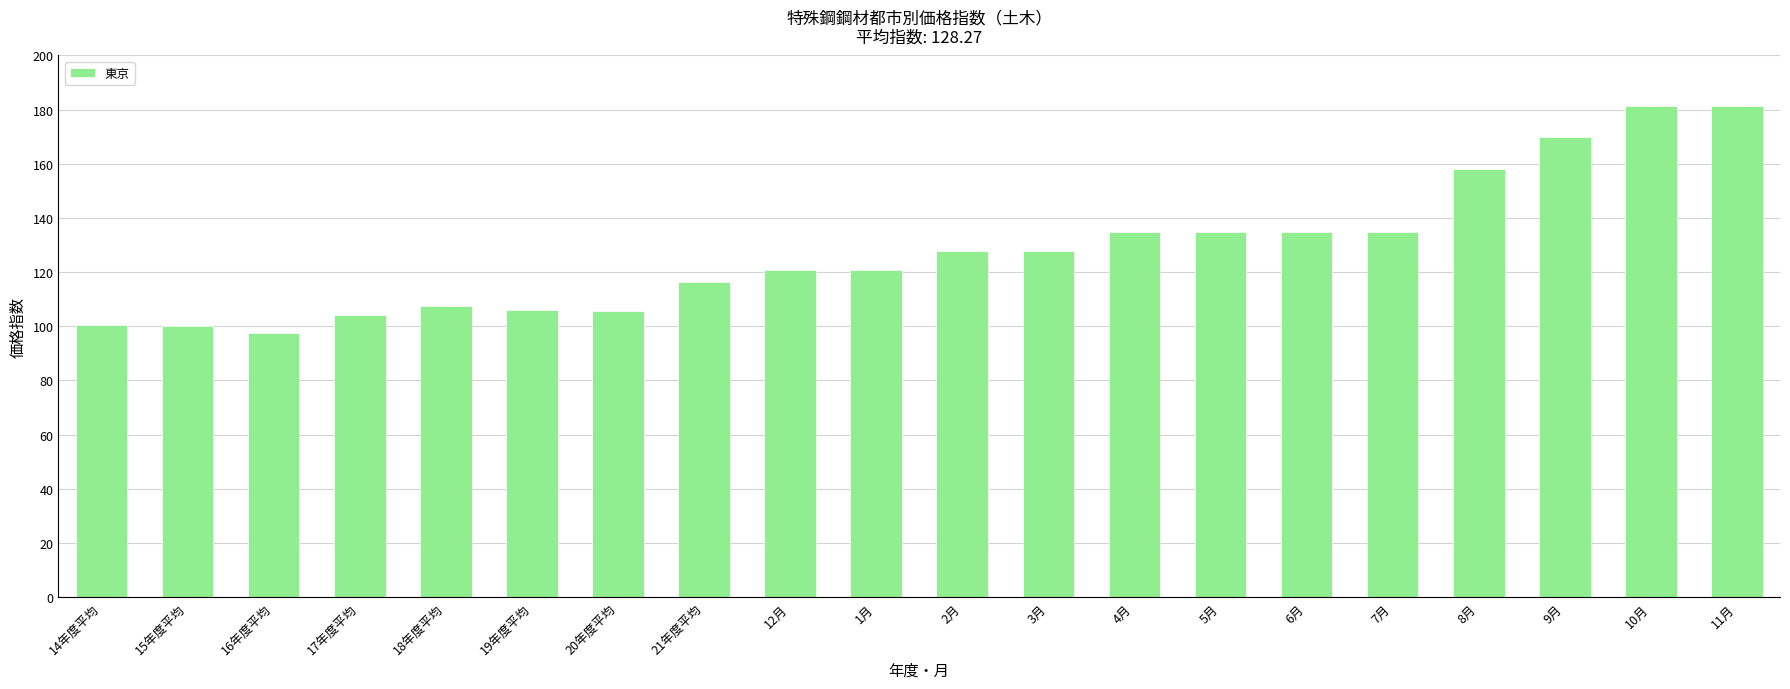

What is the difference between the values at 2月 and 18年度平均?

20.5